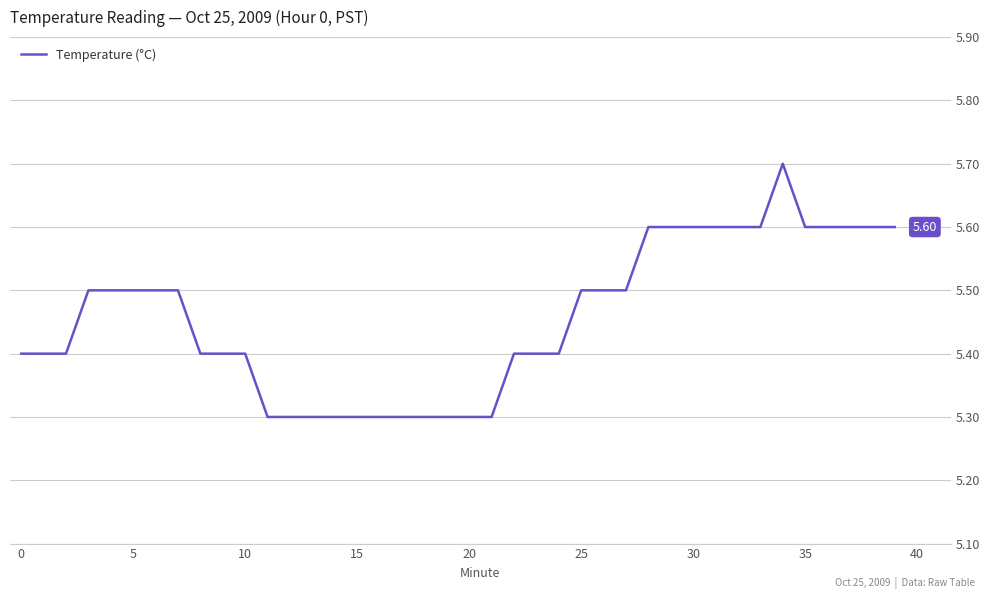

What is the sum of all values?

218.2